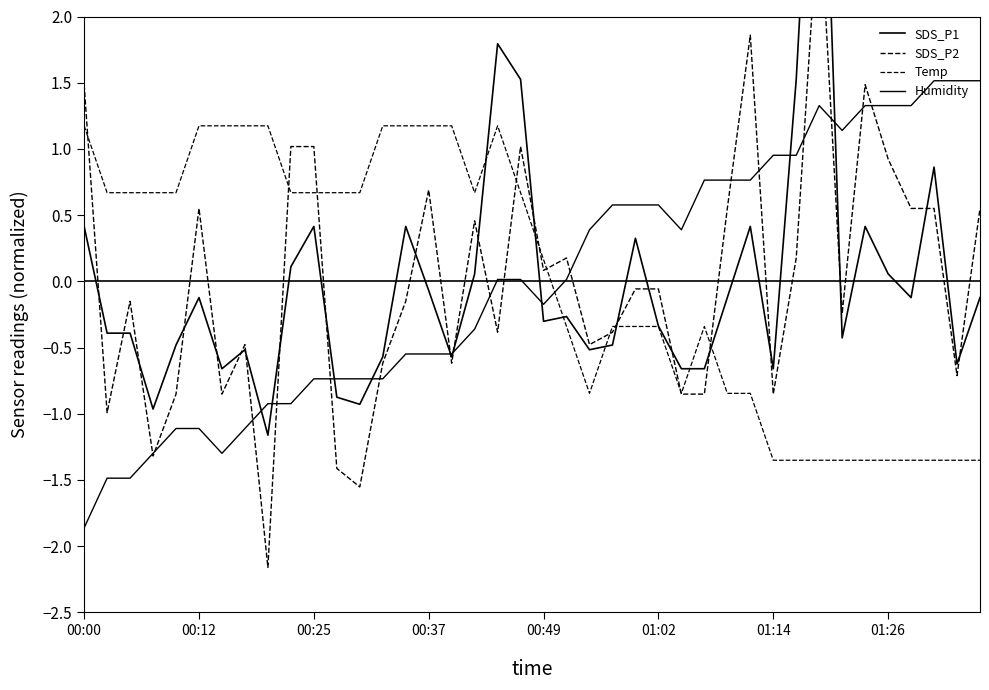

How many distinct data groups are displayed?

4